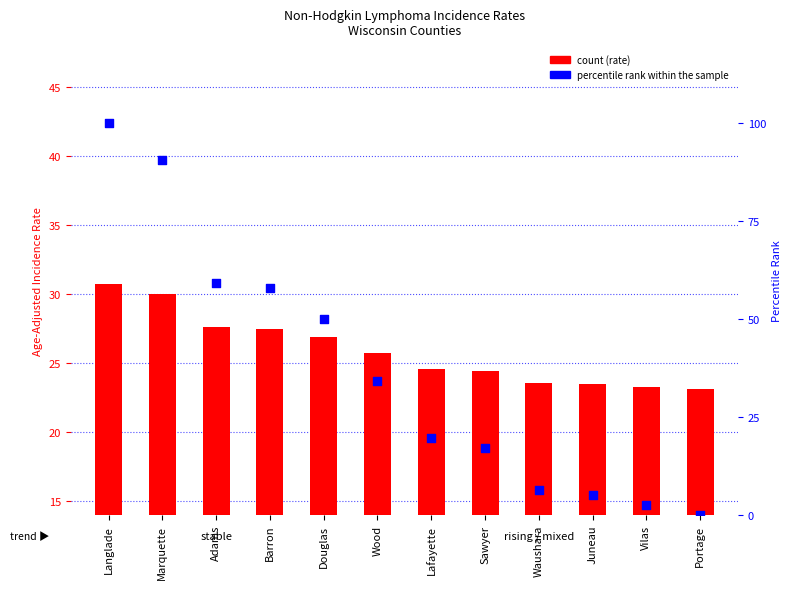

Which series contains the lowest Y value?

percentile rank within the sample